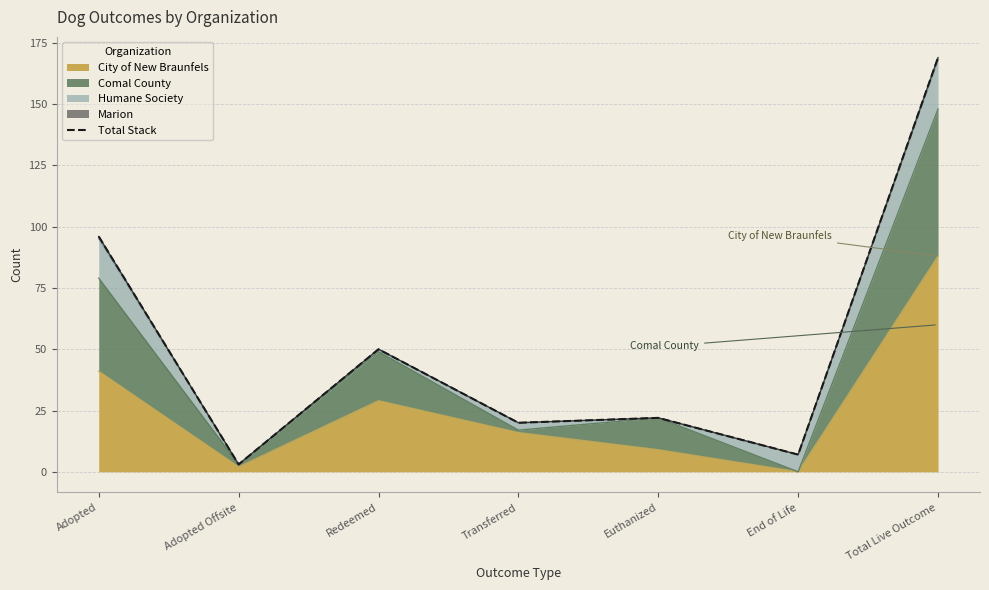

Between Transferred and End of Life, which is larger?

Transferred